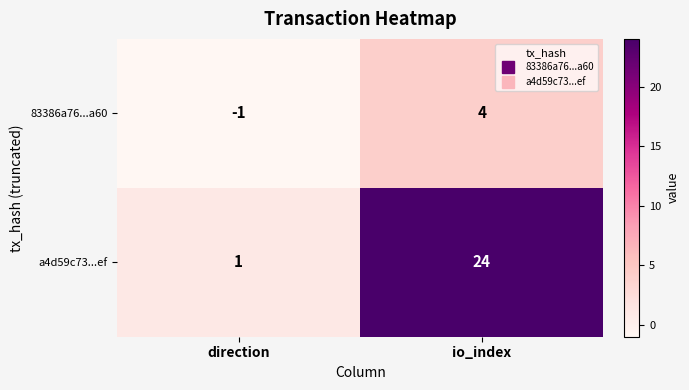

What is the difference between the 83386a76...a60 values at io_index and direction?

5